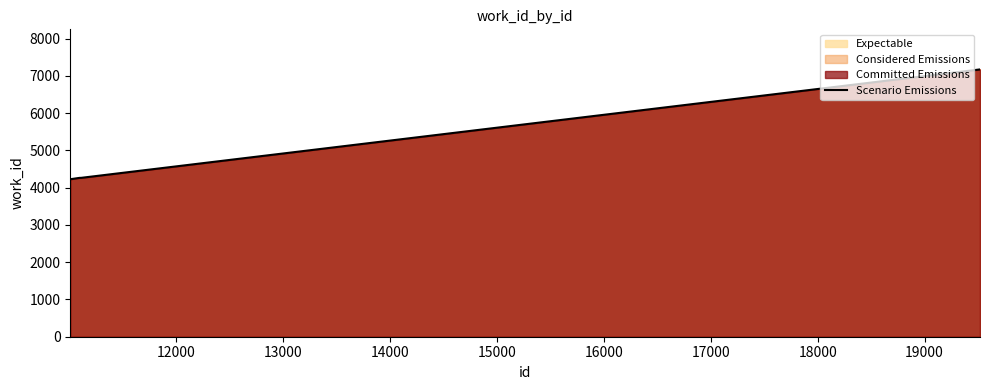

What is the maximum value shown in the chart?

7174